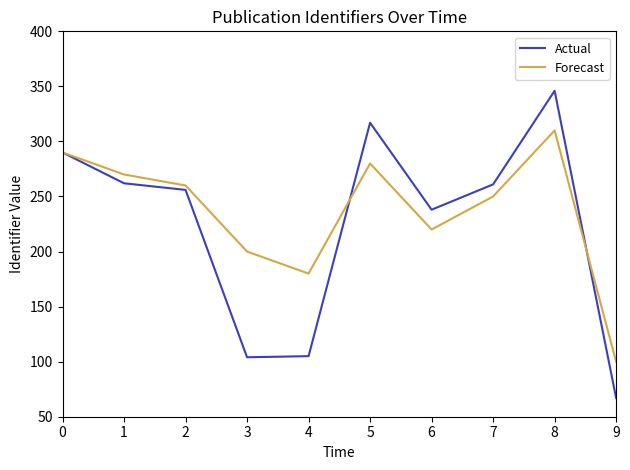

Is it true that Forecast equals 446 at 8?

False